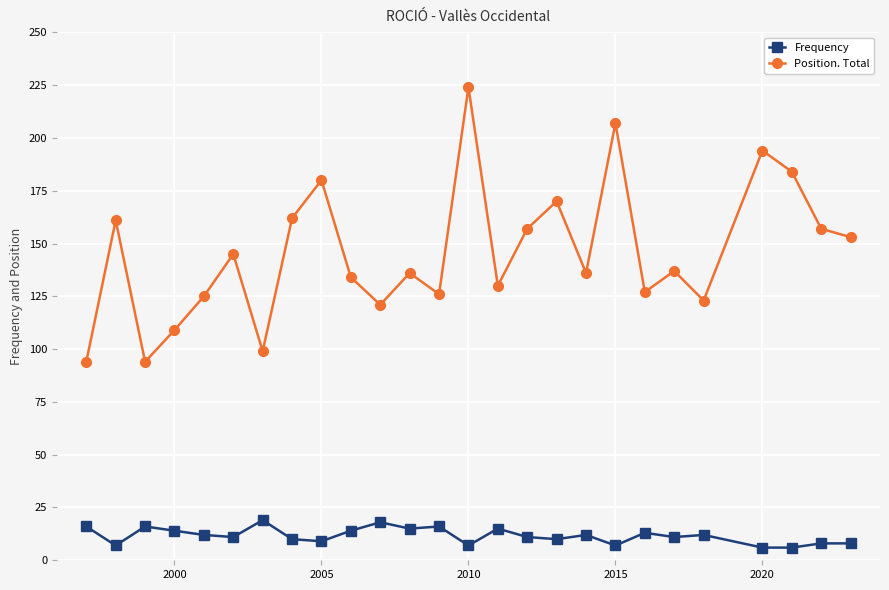

Which series has the largest range (max minus min)?

Position. Total